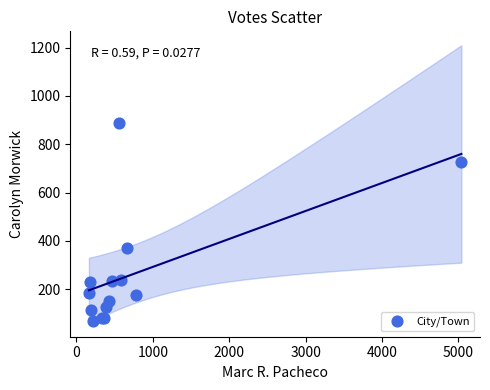

What Y value in the scatter plot is closest to 479?

373